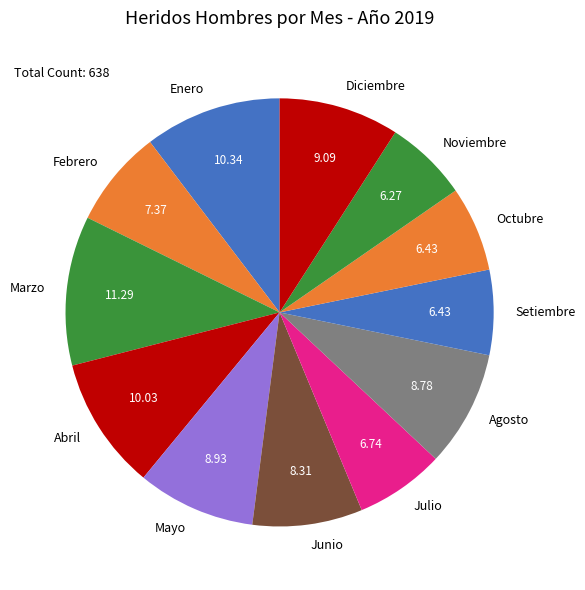

Combined, do Marzo and Julio account for over 50%?

No